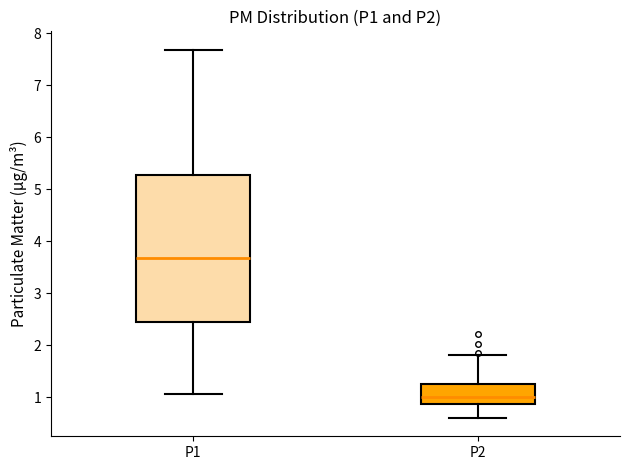

Which box has the highest median line?

P1